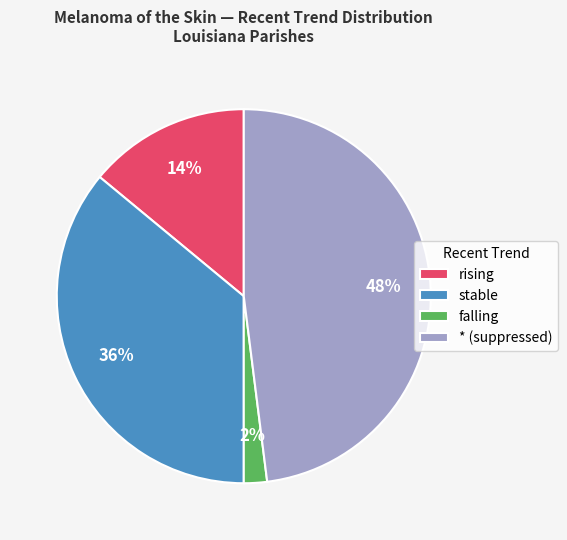

Is falling the majority of the pie?

No